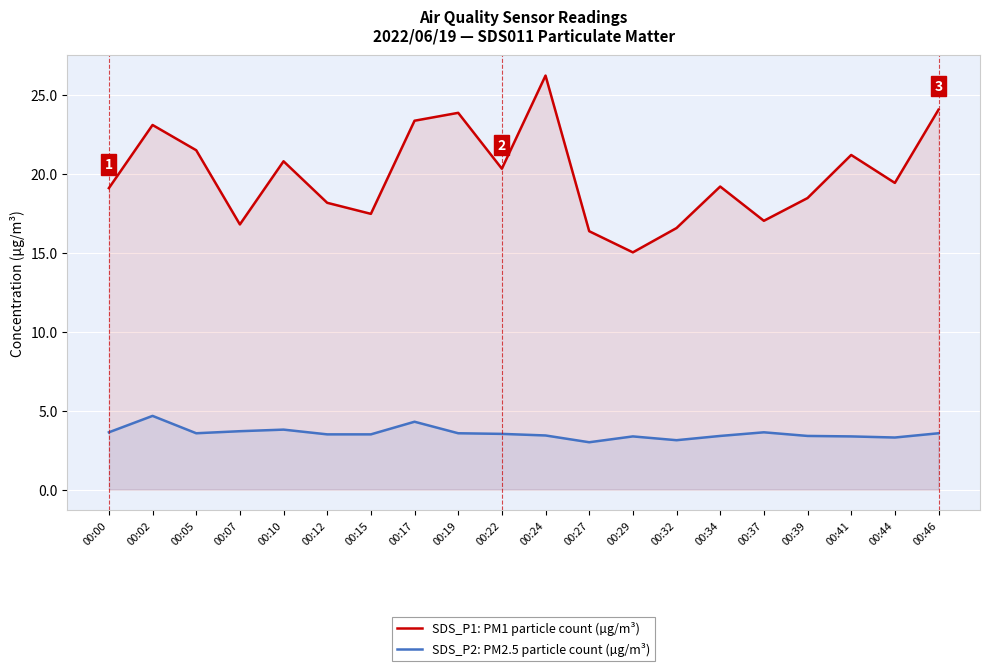

At which category is the sum across all series the highest?

00:24